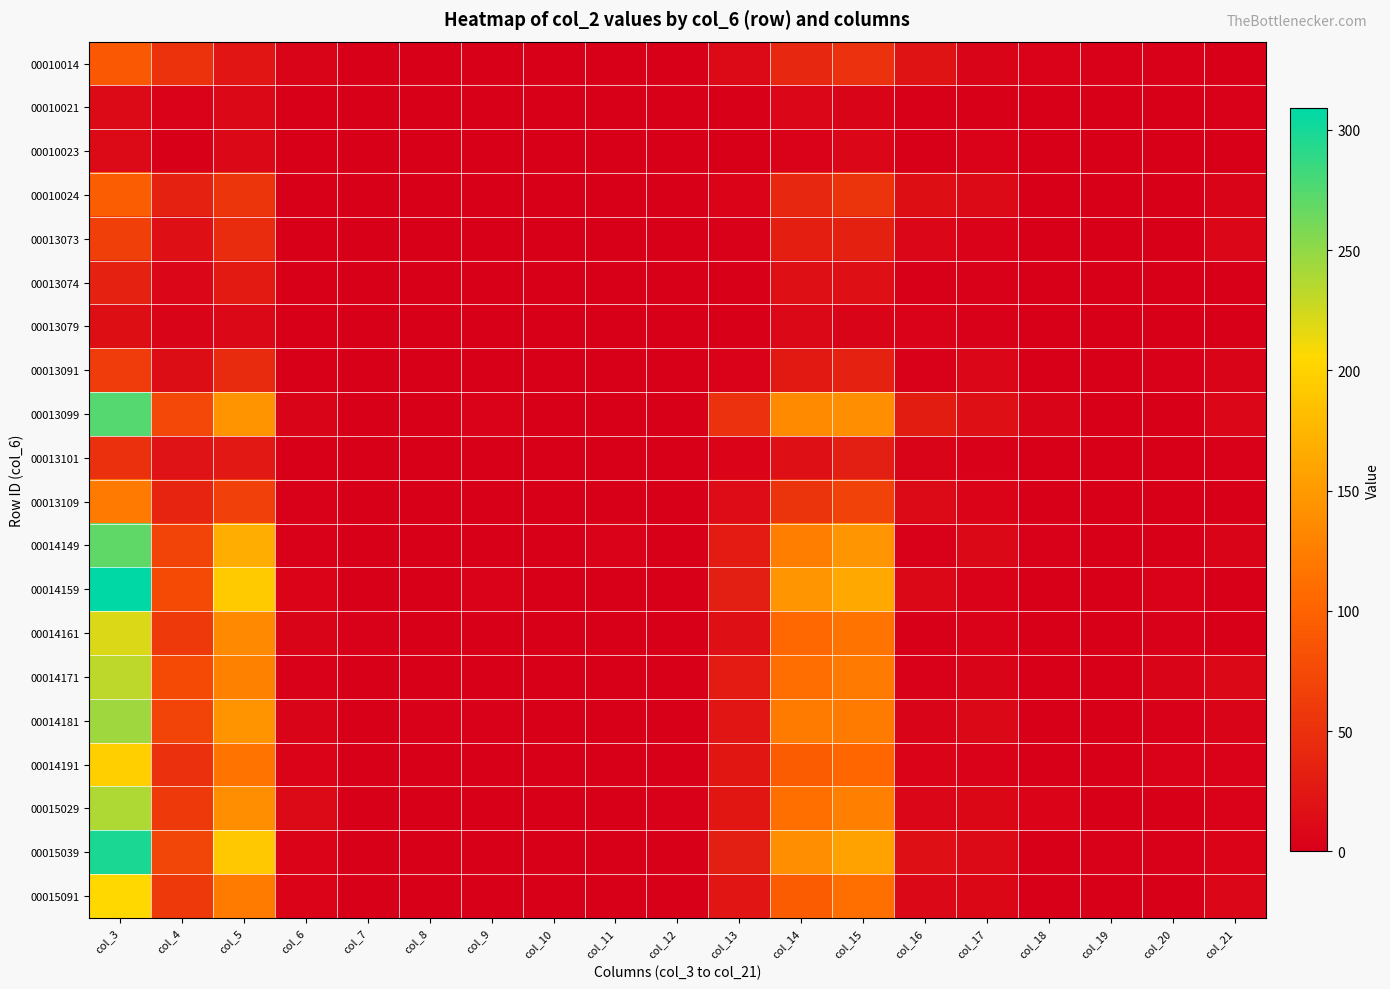

Rank the series at col_3 from highest to lowest value.

00014159, 00015039, 00013099, 00014149, 00014181, 00015029, 00014171, 00014161, 00015091, 00014191, 00013109, 00010024, 00010014, 00013073, 00013091, 00013101, 00013074, 00013079, 00010021, 00010023